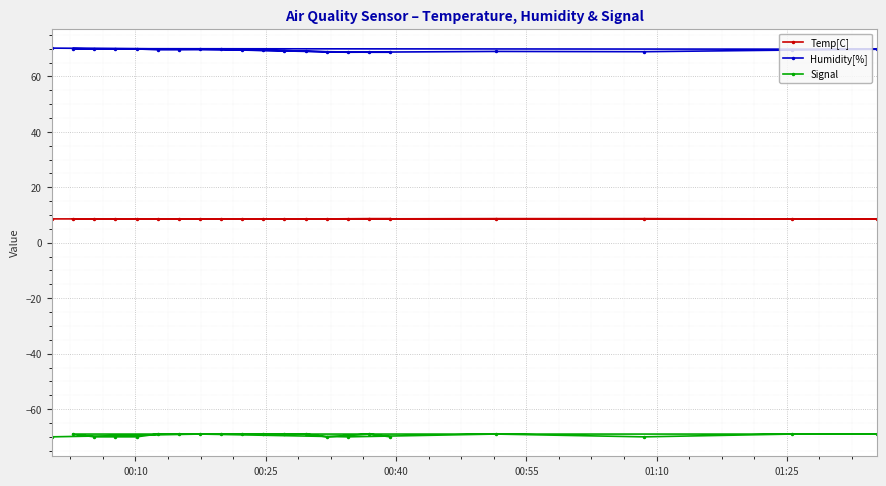

Rank the series by their maximum value, from highest to lowest.

Humidity[%], Temp[C], Signal